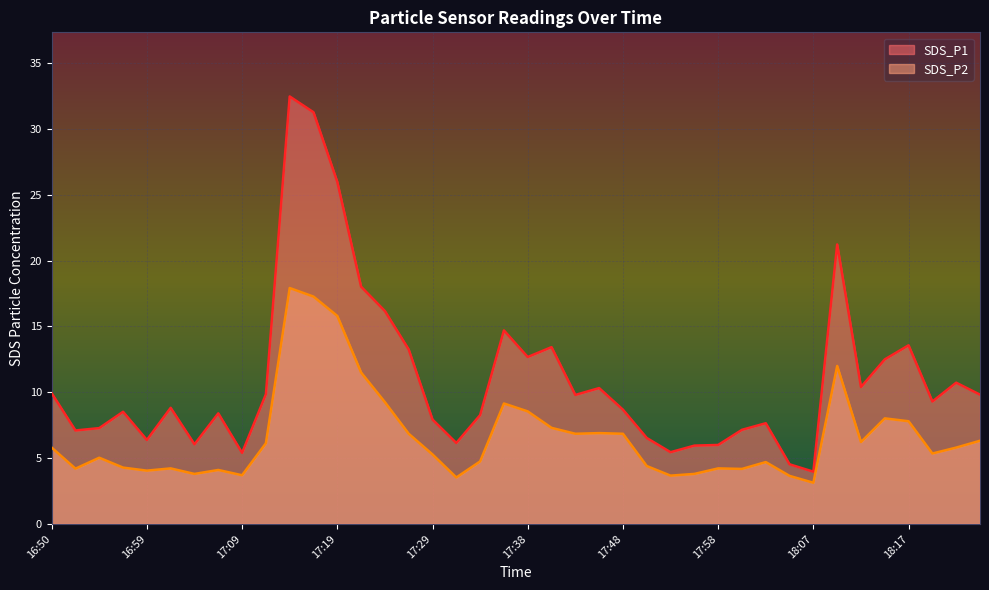

How many data points in SDS_P2 are above 5?

23